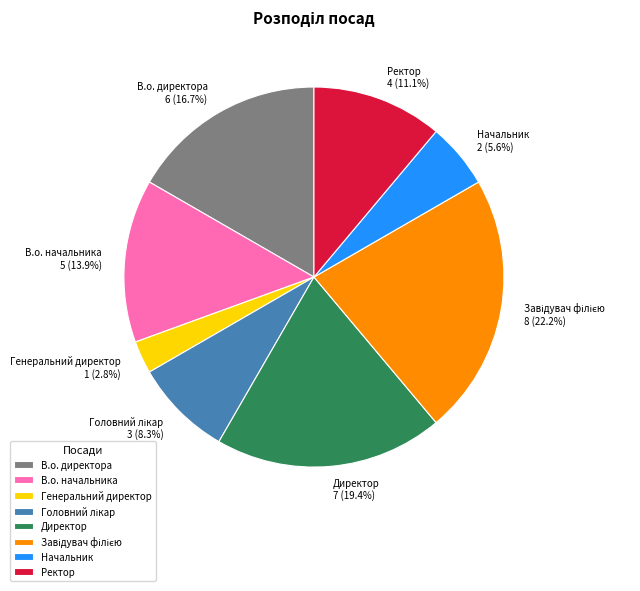

Is there a majority slice in this chart?

No